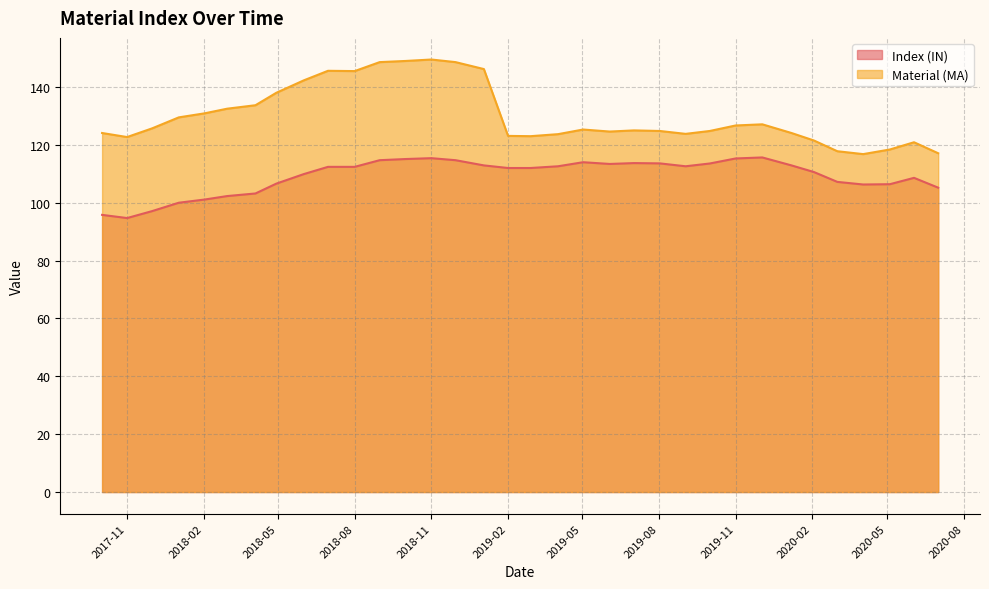

How many lines are shown in the chart?

2